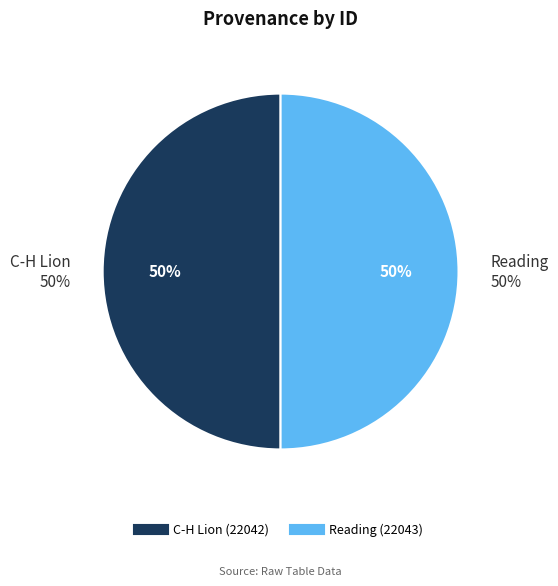

True or false: Reading accounts for 50% of the total.

True